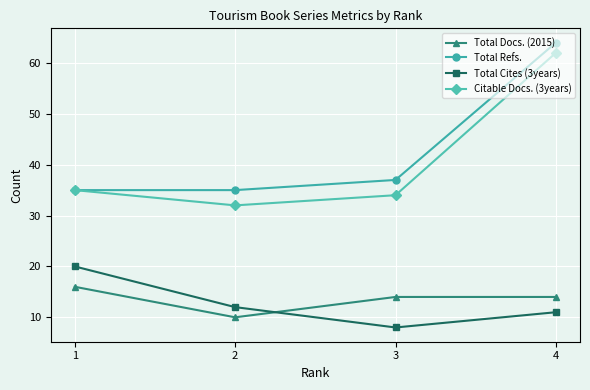

True or false: Total Refs. and Total Cites (3years) intersect in this chart.

False